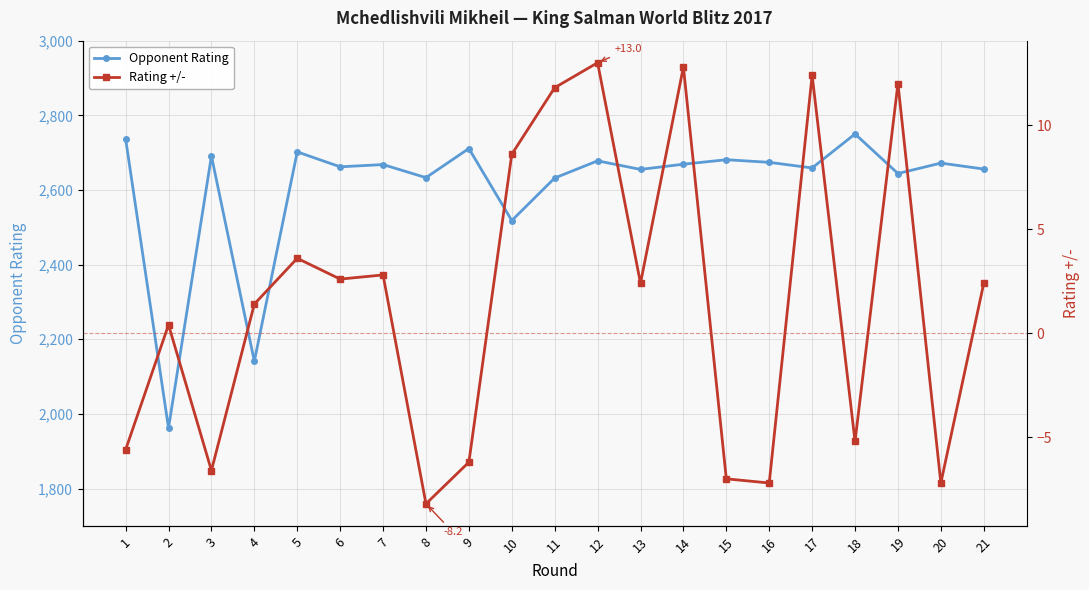

Is it true that Opponent Rating equals 2659.0 at 17?

True